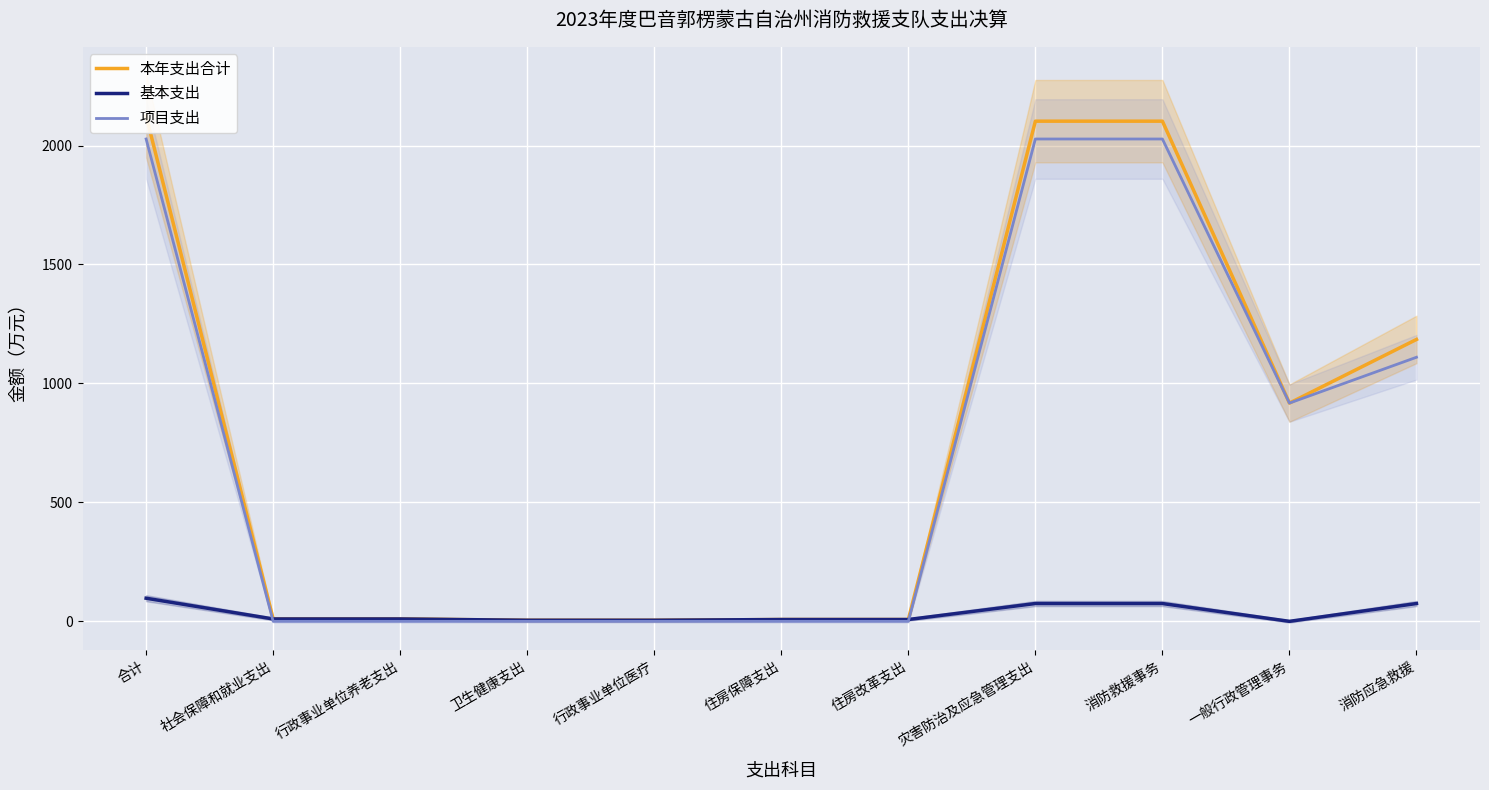

What position from the left is 行政事业单位养老支出?

3